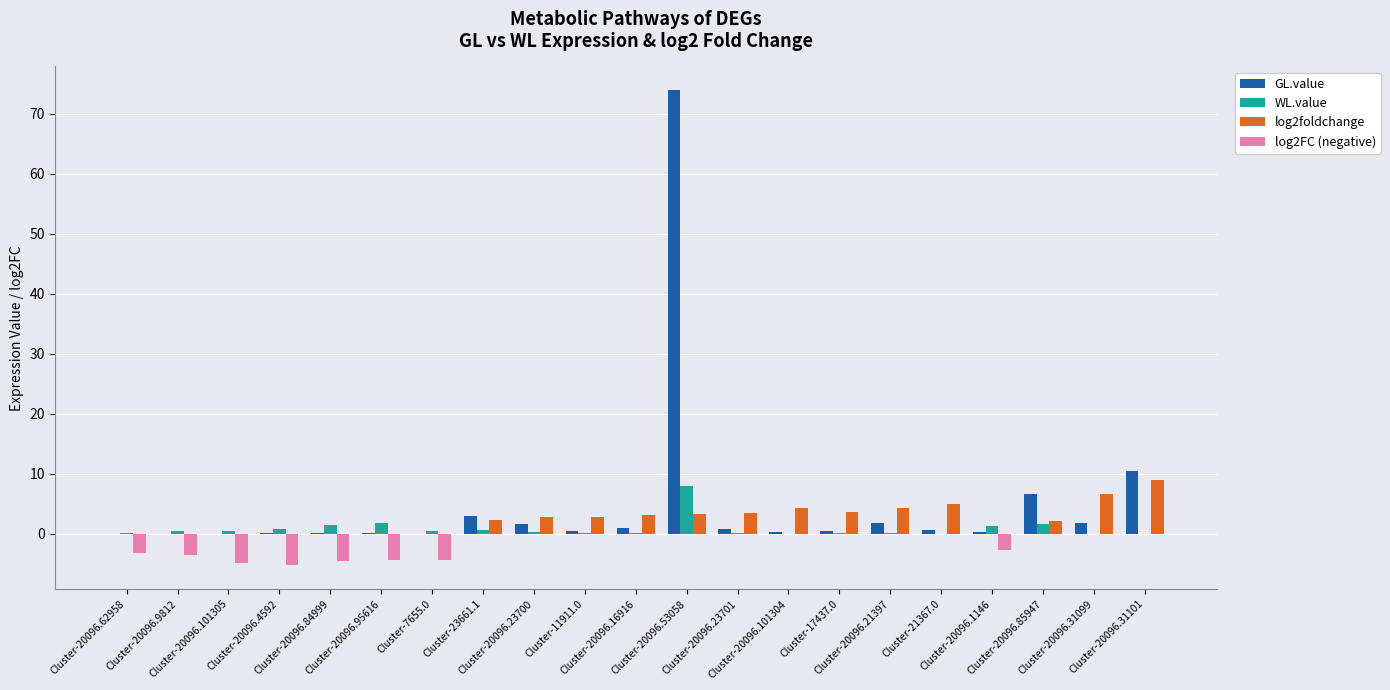

Which category has the lowest value in the WL.value series?

Cluster-20096.101304